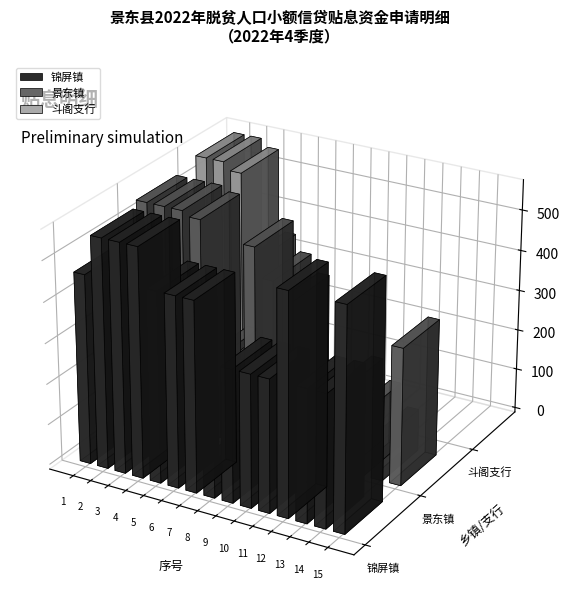

What is the value of the 锦屏镇 bar at the 9th from the left?

326.1